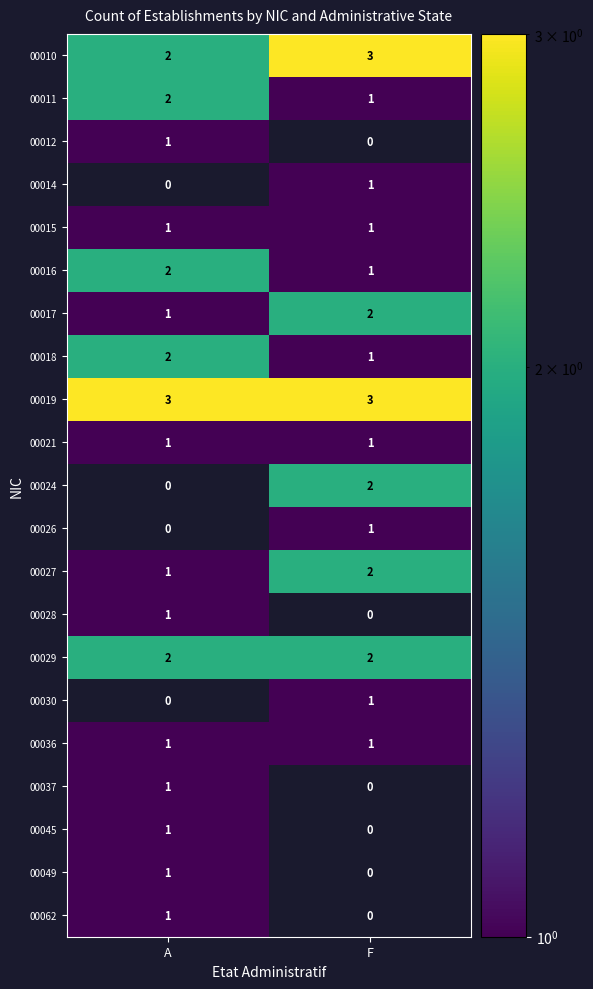

How many distinct data groups are displayed?

21